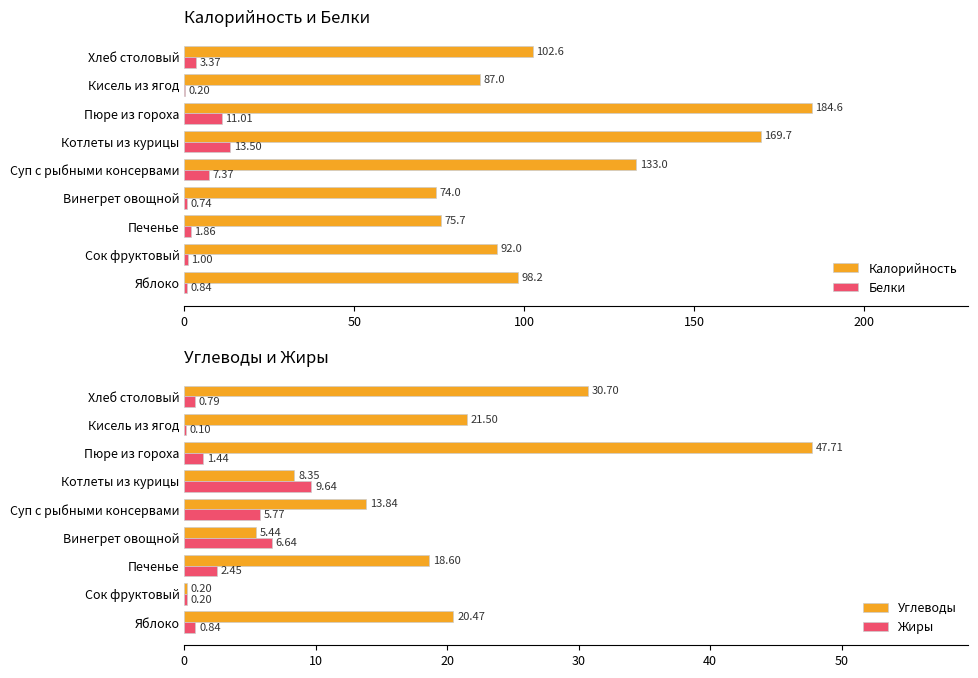

What is the difference between the maximum and second lowest values in the Углеводы series?

42.3